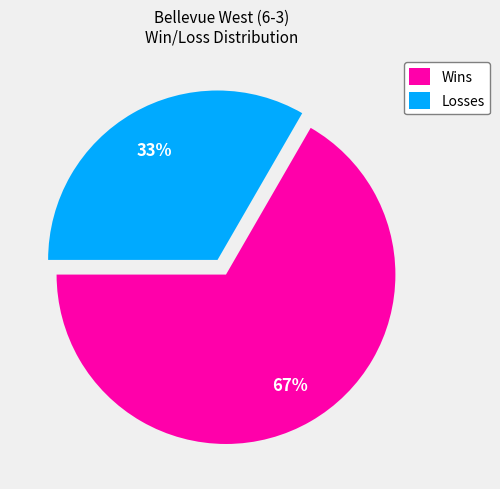

To the nearest percent, what percentage of the pie is Wins?

67%